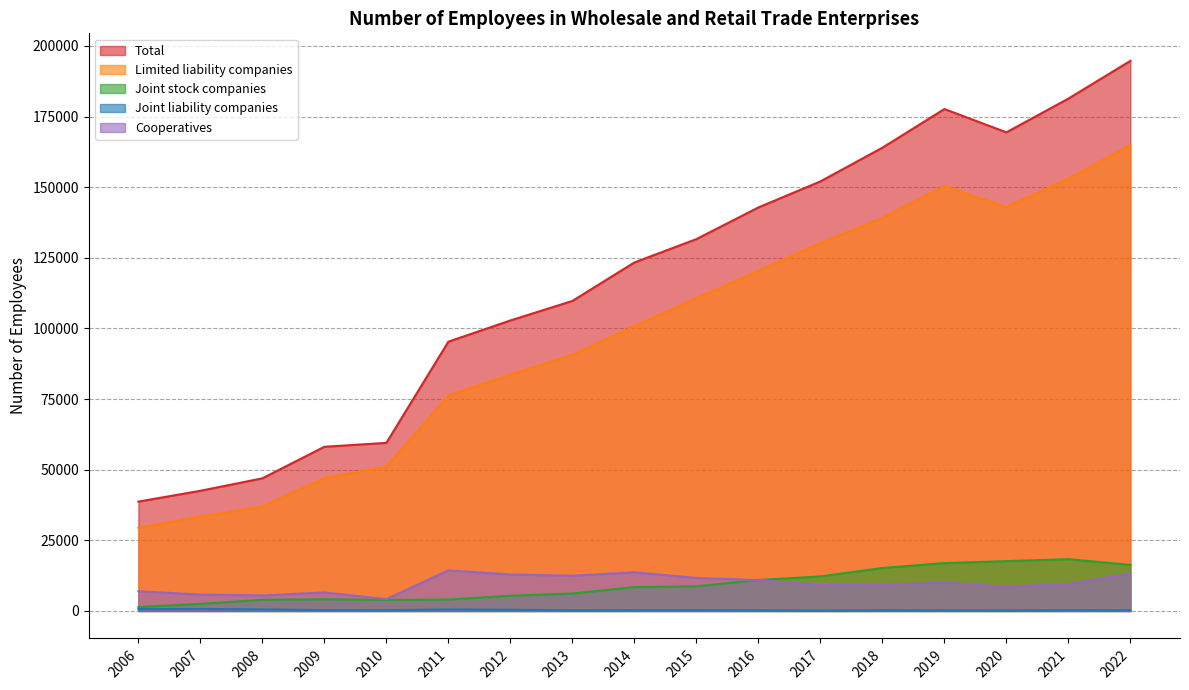

At 2021, list the series in order from smallest to largest.

Joint liability companies, Cooperatives, Joint stock companies, Limited liability companies, Total